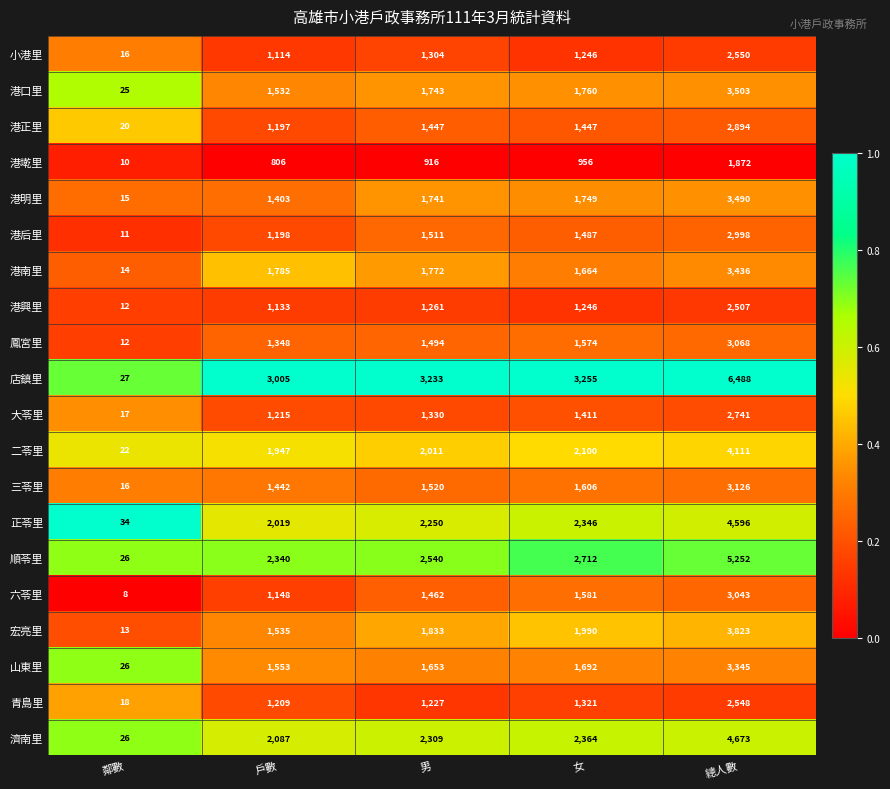

Which category has the lowest value in the 三苓里 series?

鄰數